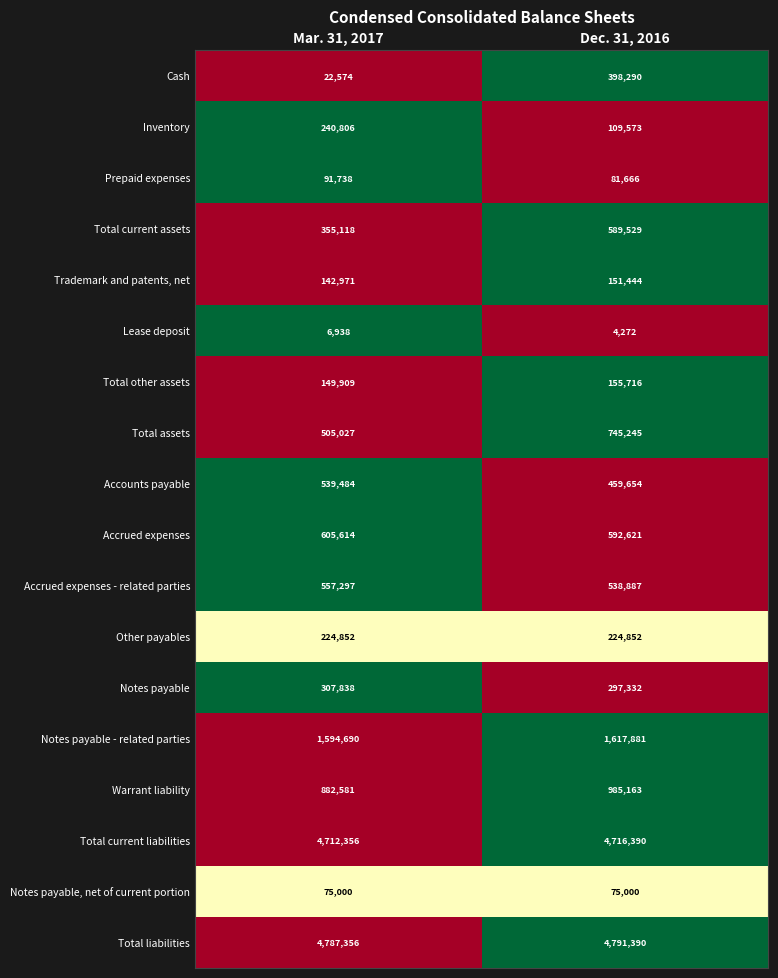

Is it true that Notes payable equals 297332 at Dec. 31, 2016?

True